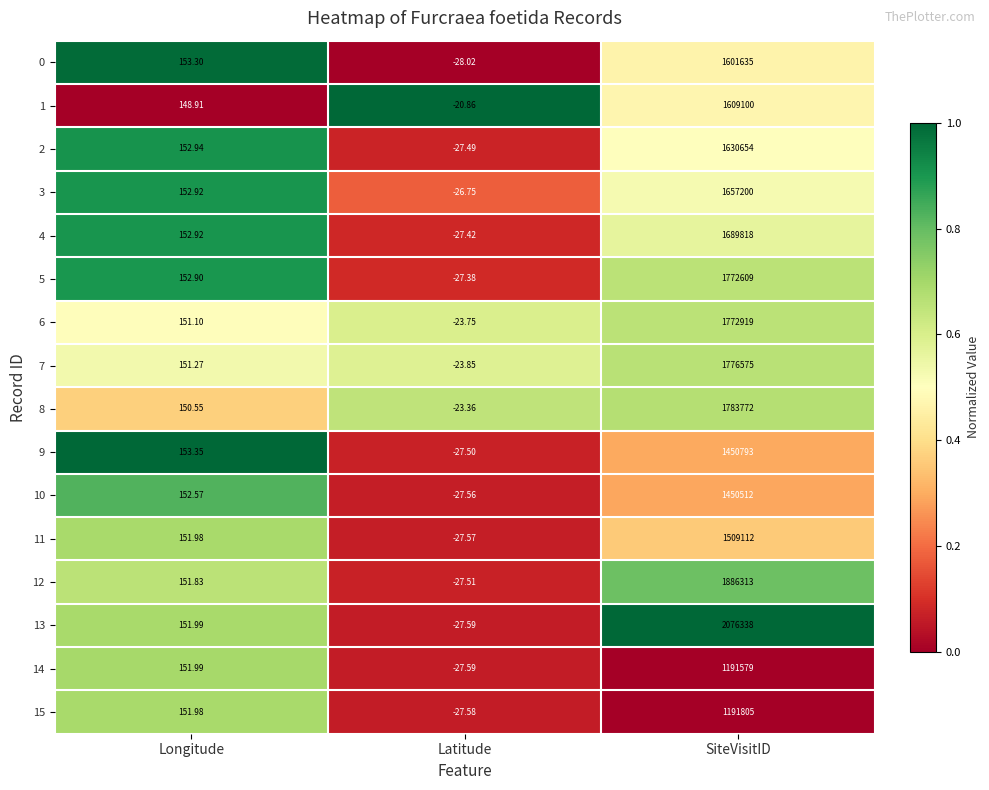

At how many categories does at least one series exceed 0?

2